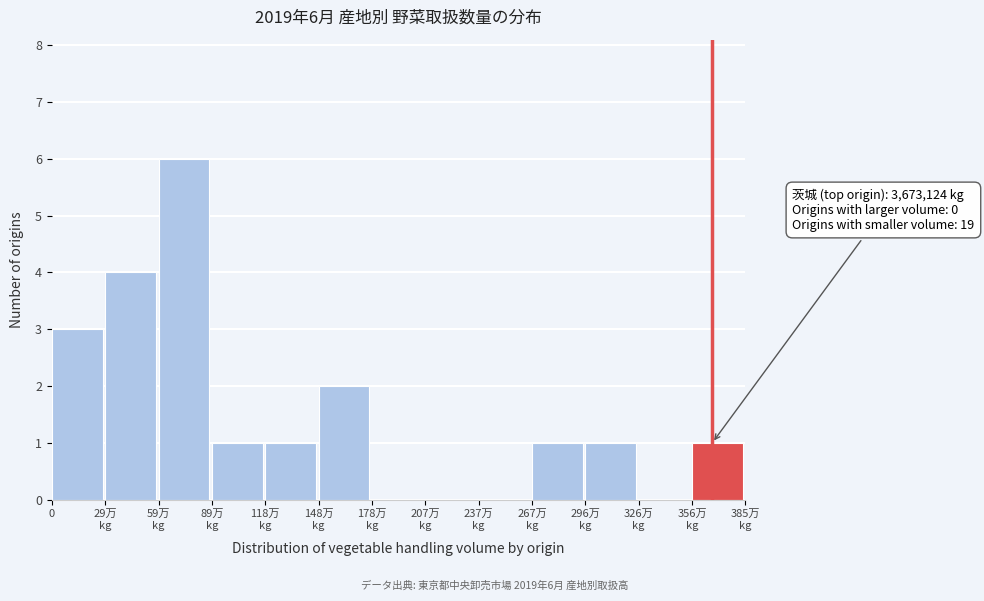

What is the maximum value shown in the chart?

6